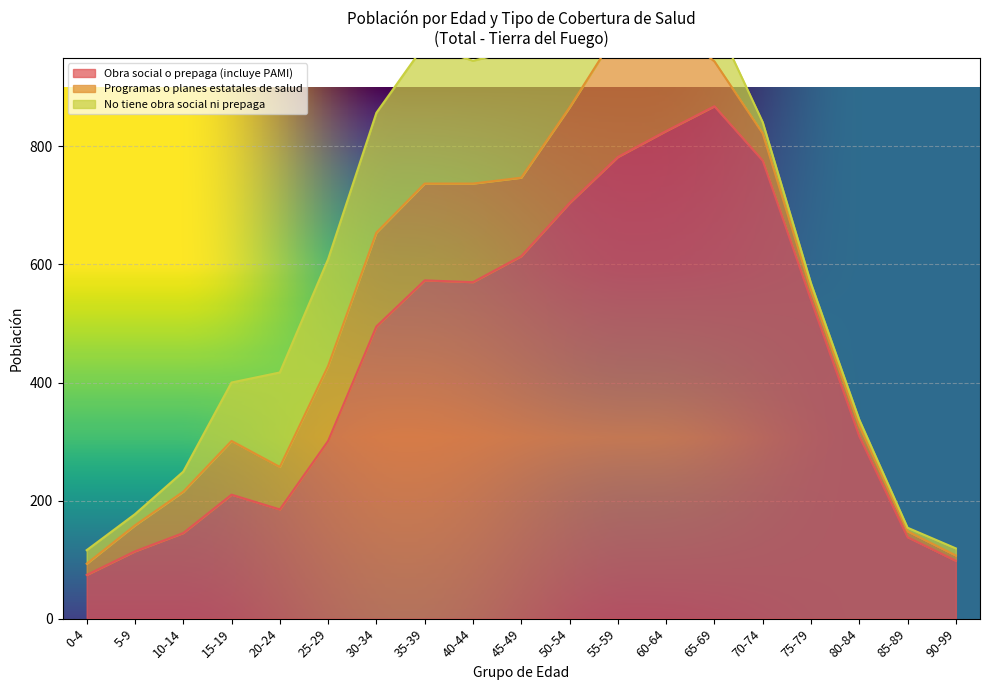

Which series changed the most between 0-4 and 65-69?

Obra social o prepaga (incluye PAMI)